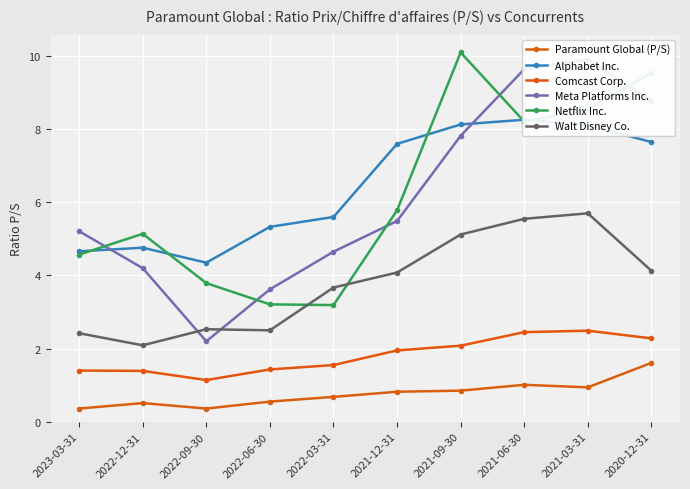

What is the difference between the second highest and second lowest values in the Meta Platforms Inc. series?

6.0